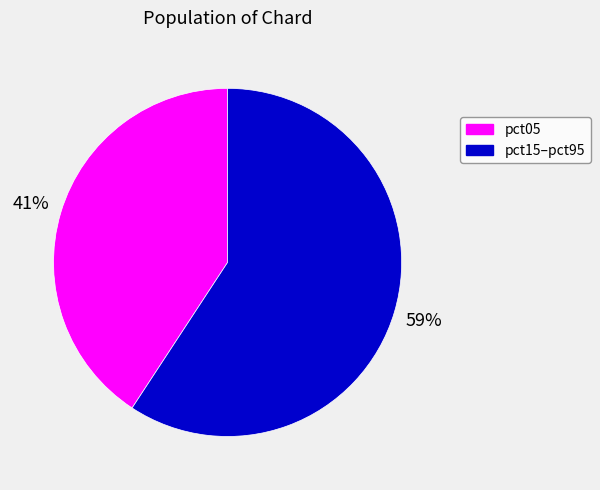

The pct05 slice represents 29% of the pie. True or false?

False